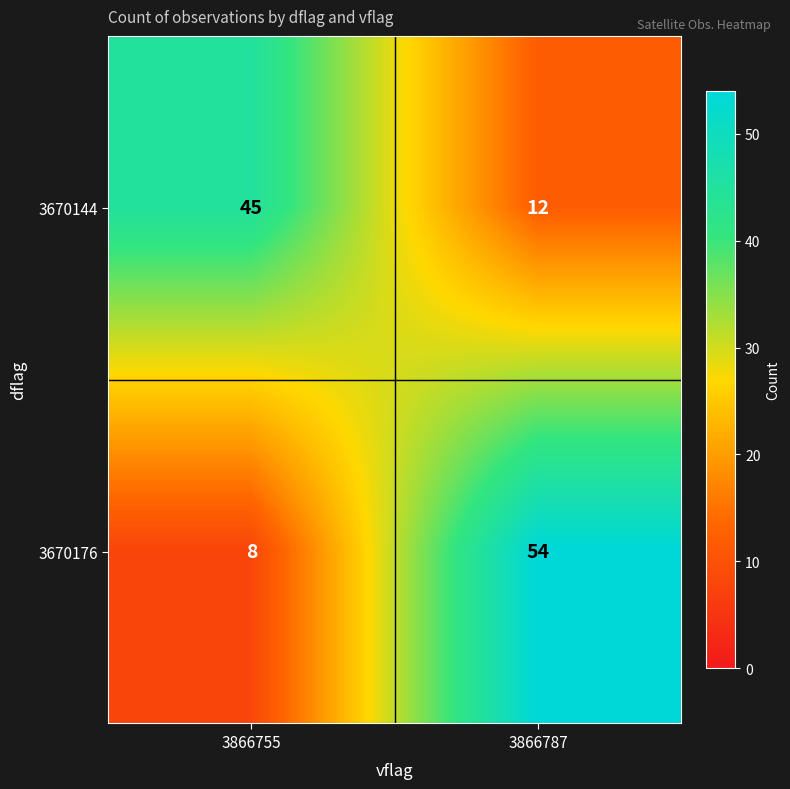

What is the spread (max minus min) of values at 3866755?

37